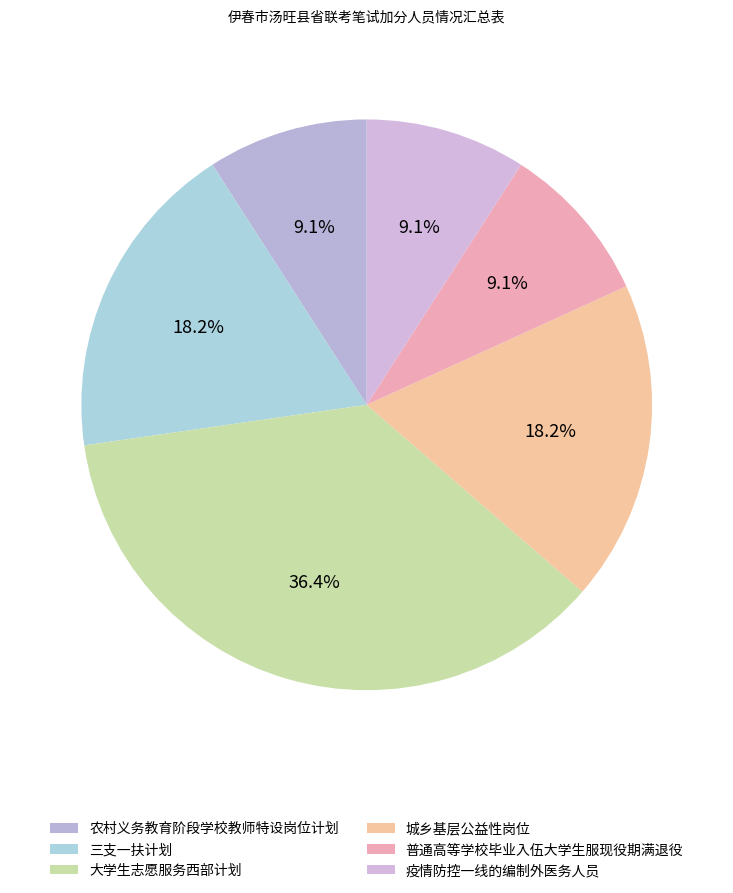

What percentage is the 三支一扶计划 slice, to the nearest percent?

18%